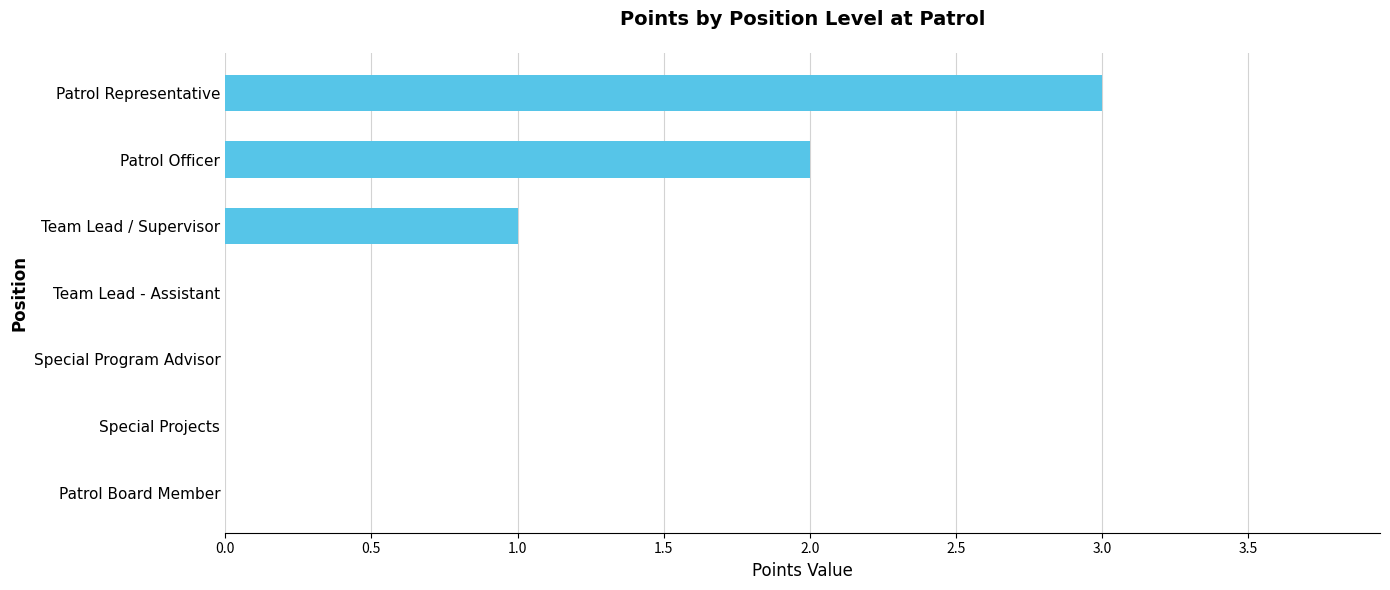

How many series are shown in this chart?

1